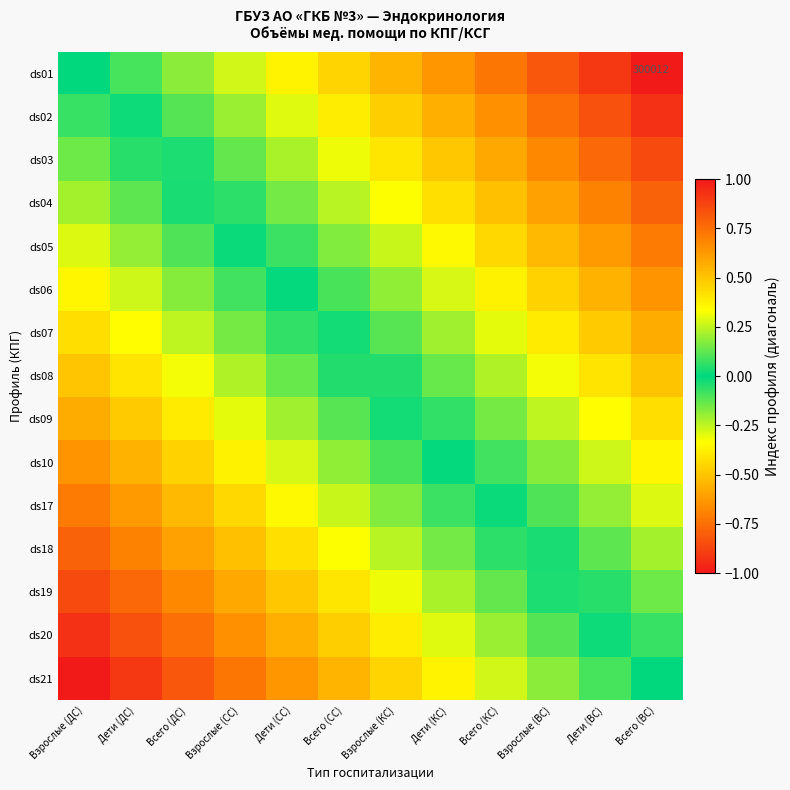

At how many categories does at least one series exceed 0?

11